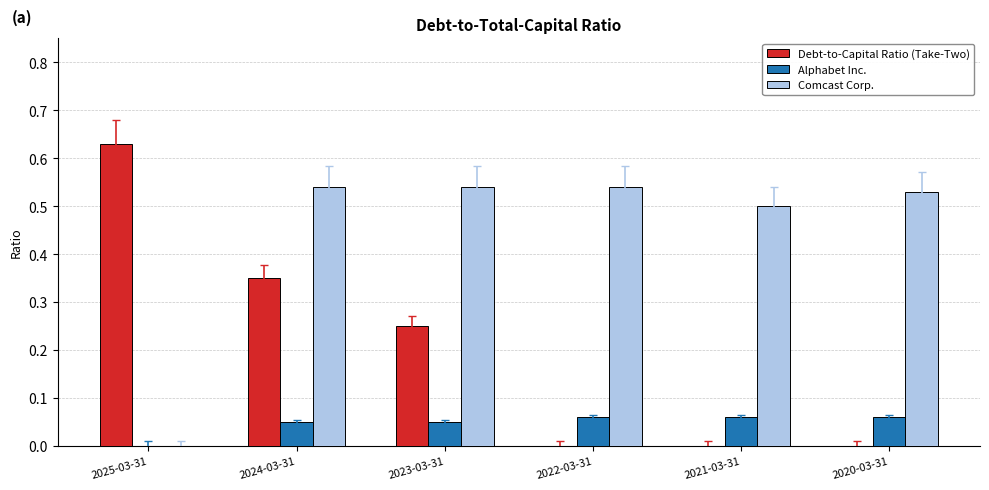

At which category is the sum across all series the highest?

2024-03-31